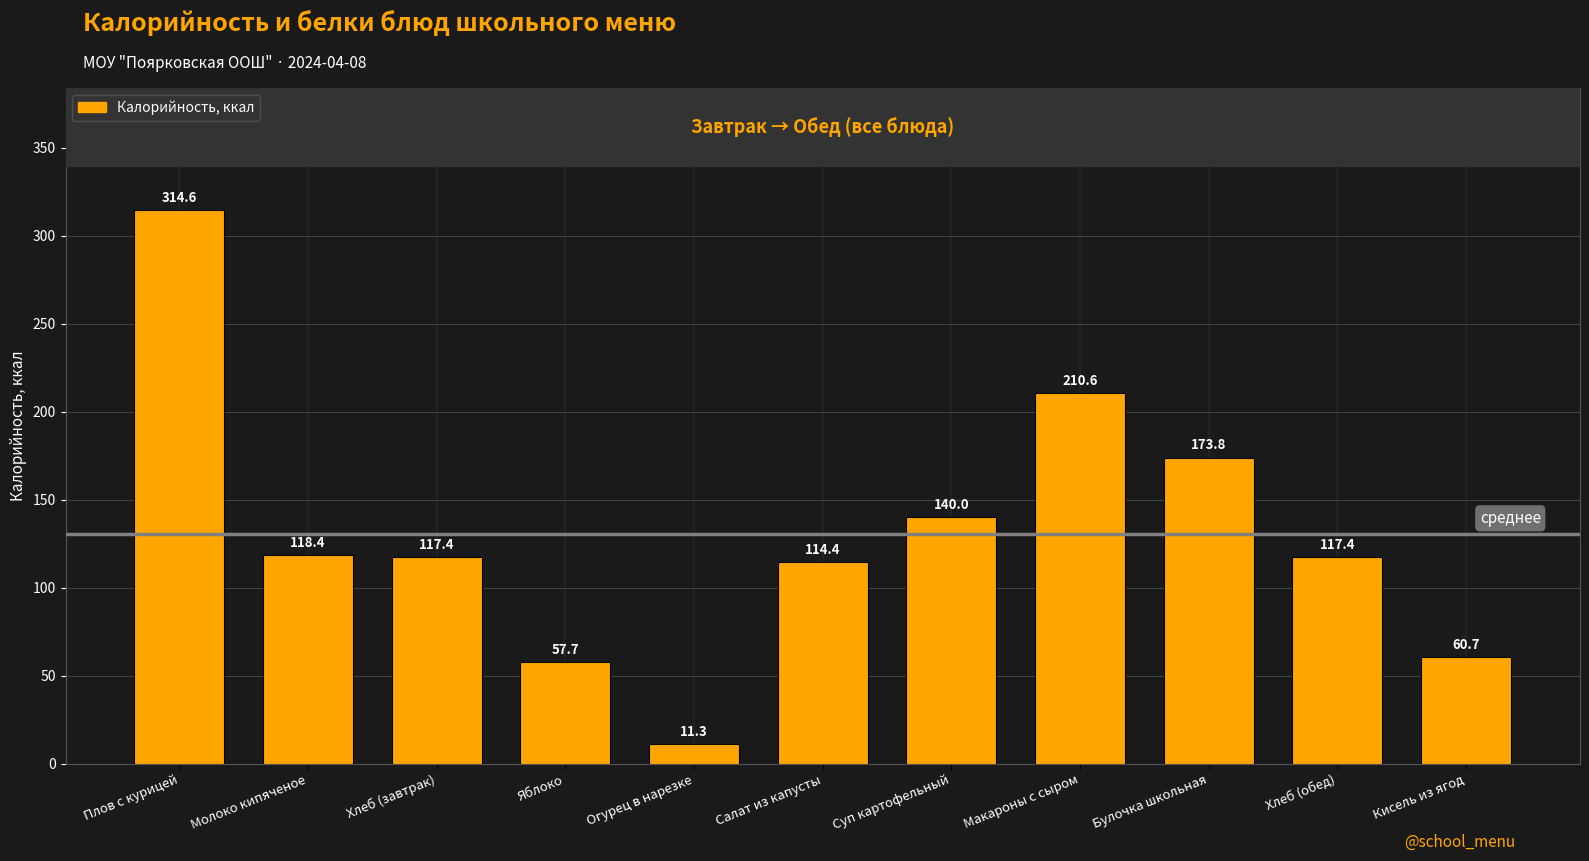

What is the difference between the values at Хлеб (завтрак) and Суп картофельный?

22.6